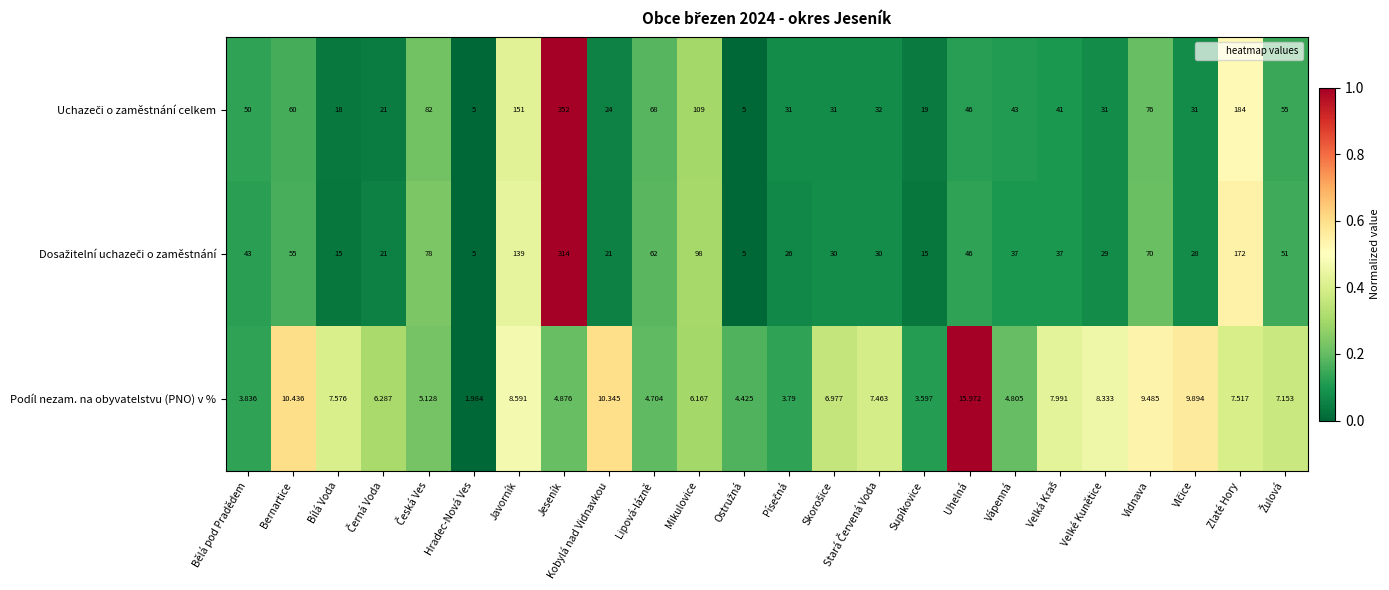

At which category is the sum across all series the highest?

Jeseník